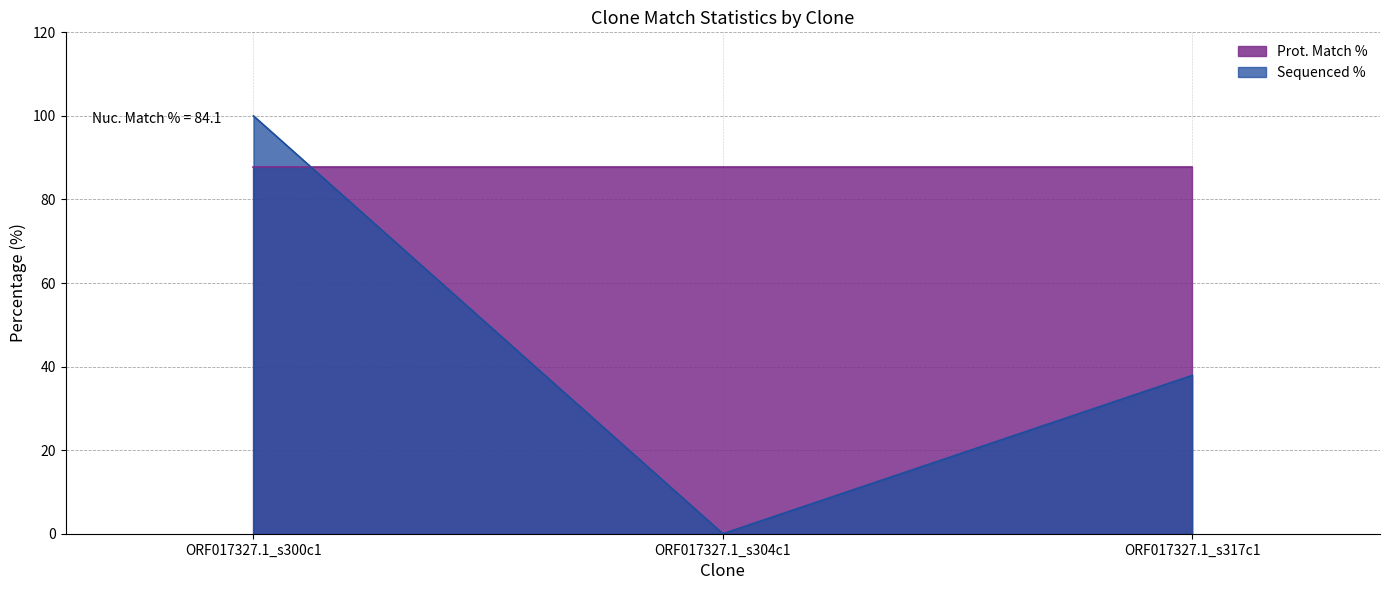

Which category has the lowest value across all series?

ORF017327.1_s304c1